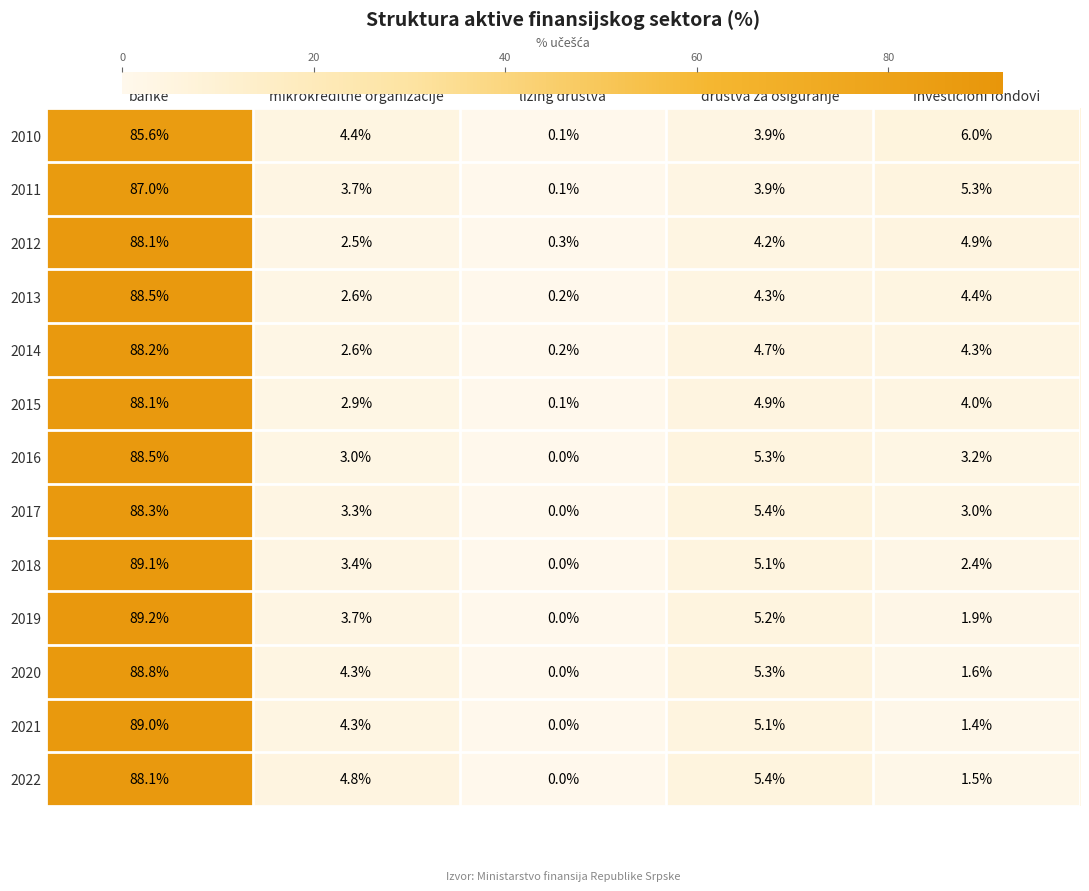

What is the approximate value of 2021 at banke?

89.0